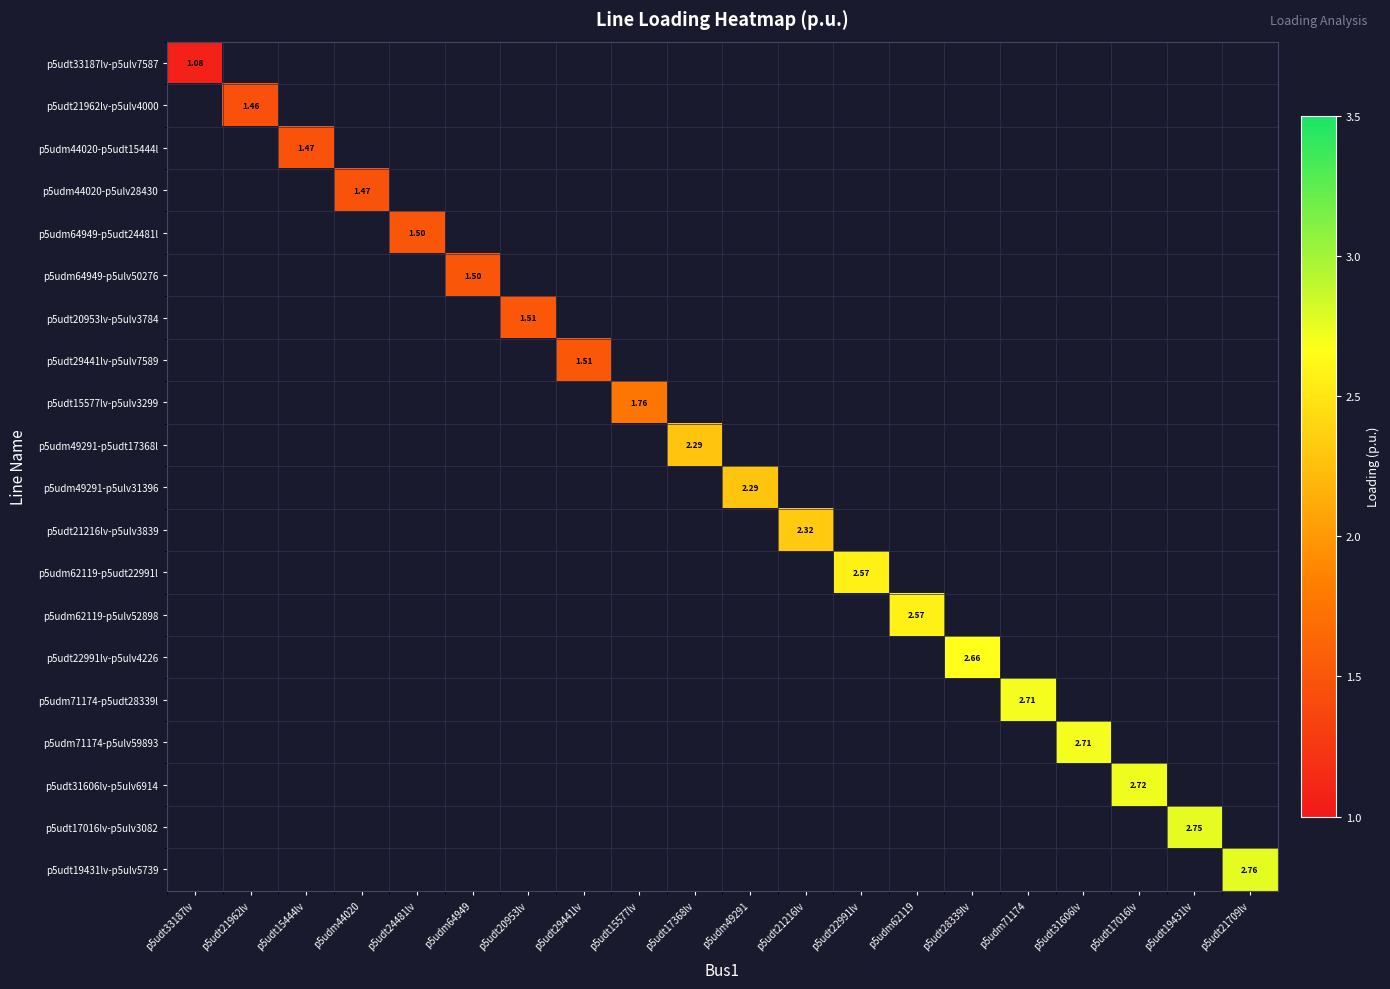

Between p5udt15577lv and p5udt31606lv, which is larger?

p5udt31606lv